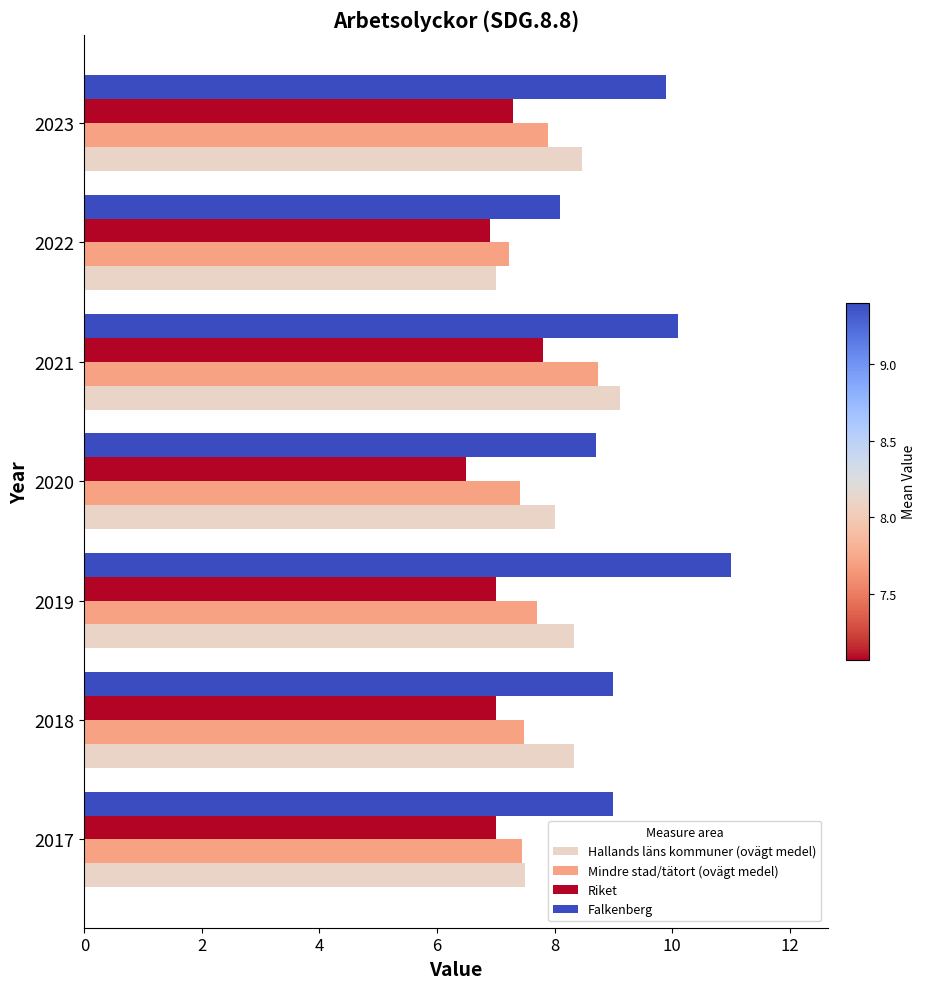

True or false: Falkenberg has a value of 7.6 at 2019.

False